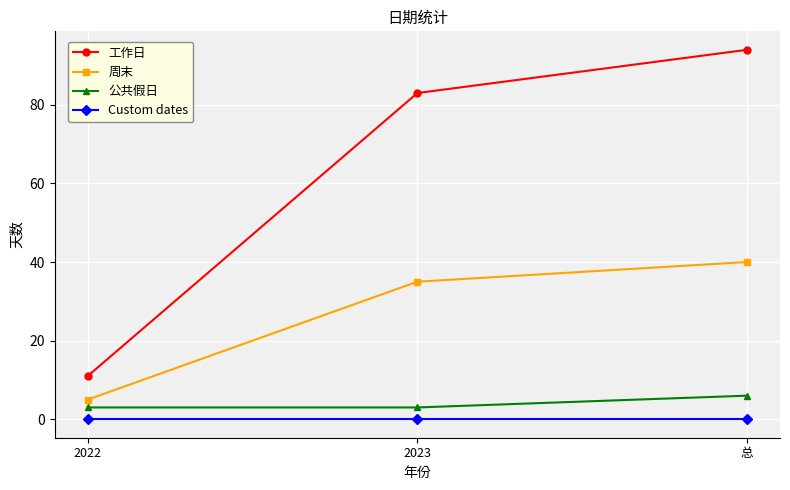

Does the chart display data point markers on the line(s)?

Yes